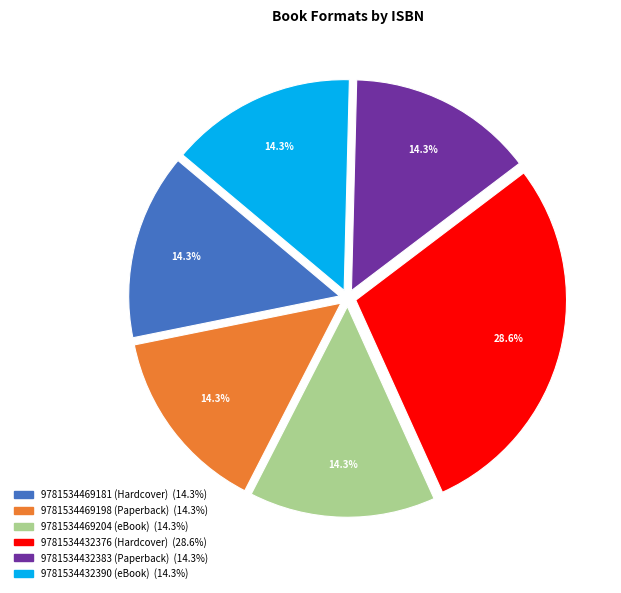

Is there any slice that represents more than half of the pie?

No